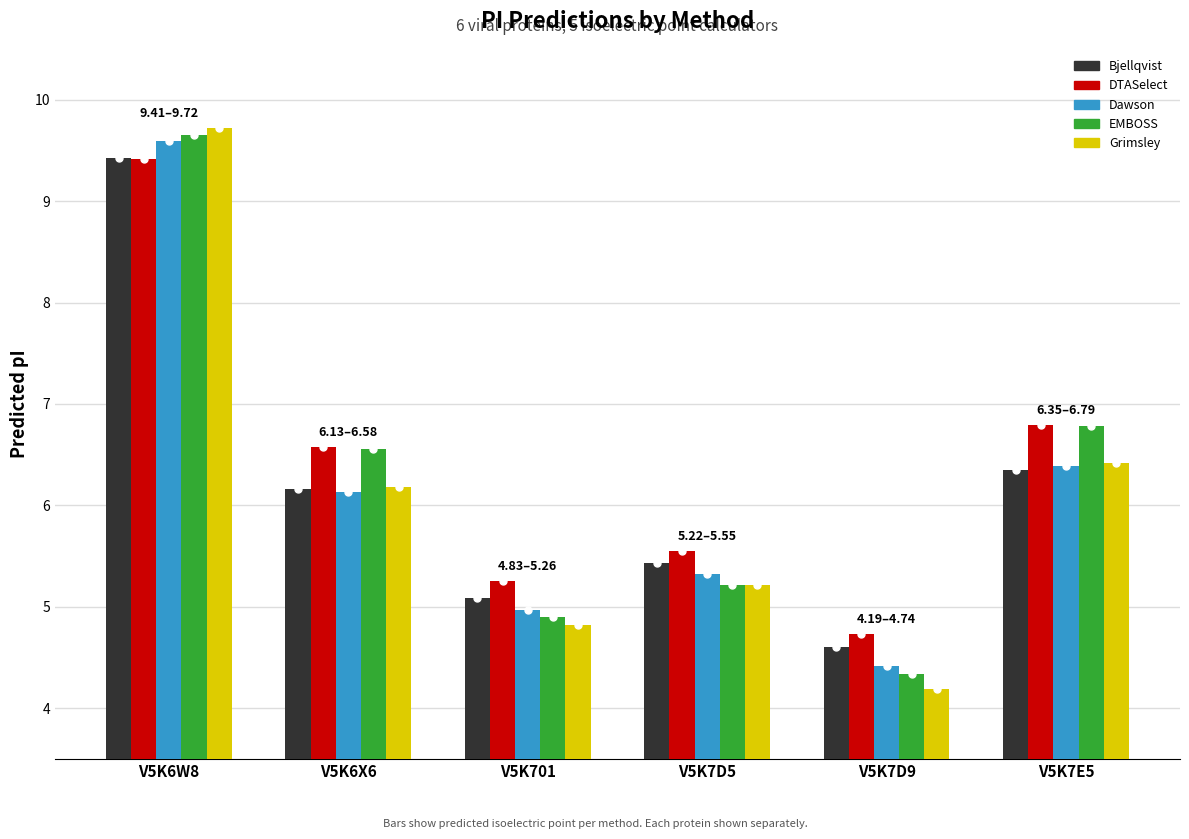

At how many categories does at least one series exceed 4?

6